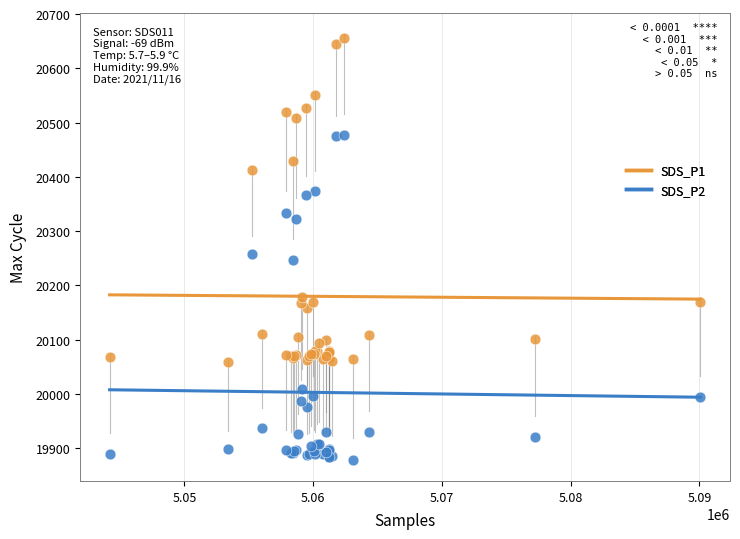

What are all the series names shown in the legend?

SDS_P1, SDS_P2